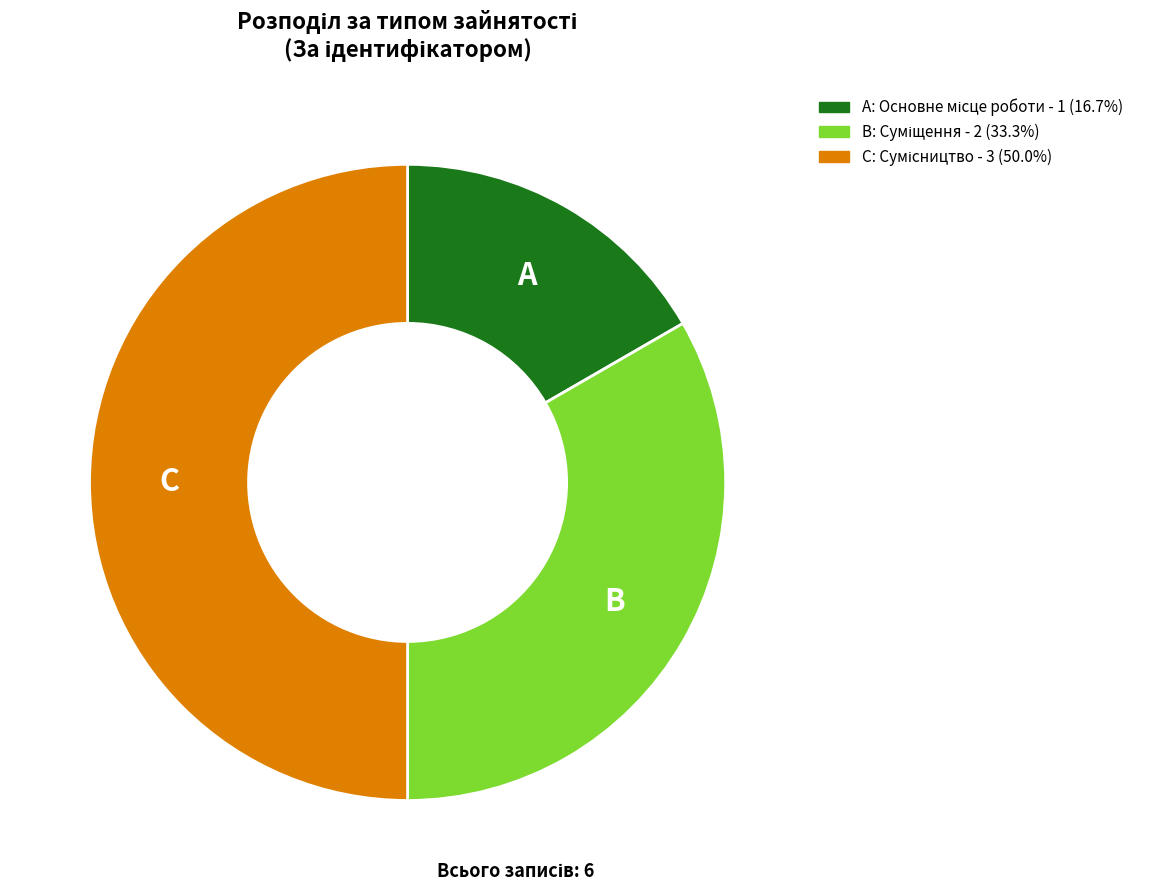

How many slices are in this pie chart?

3